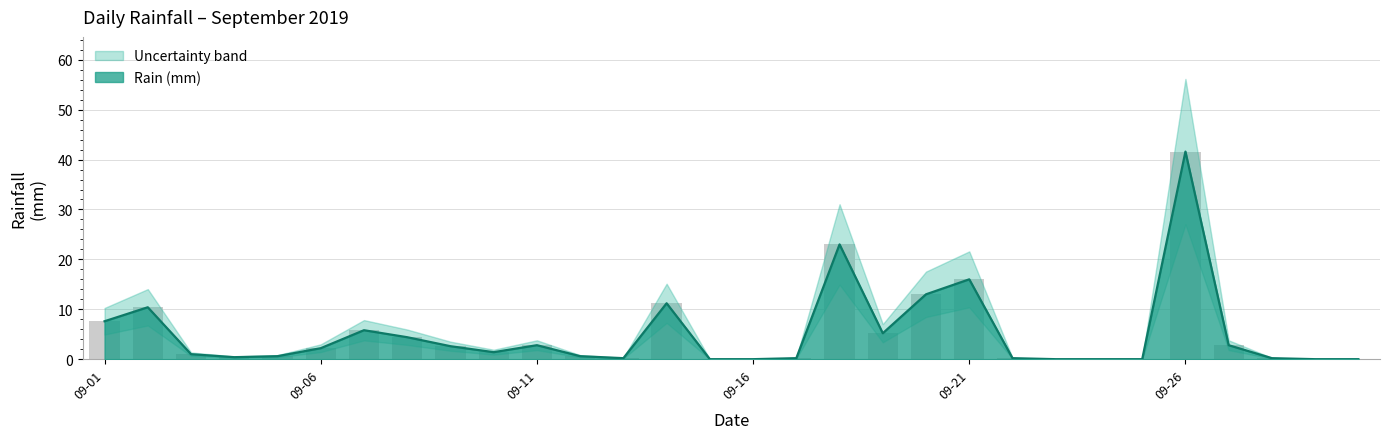

Rank the categories by value from lowest to highest.

2019-09-15, 2019-09-16, 2019-09-23, 2019-09-24, 2019-09-25, 2019-09-29, 2019-09-30, 2019-09-13, 2019-09-17, 2019-09-22, 2019-09-28, 2019-09-04, 2019-09-05, 2019-09-12, 2019-09-03, 2019-09-10, 2019-09-06, 2019-09-09, 2019-09-11, 2019-09-27, 2019-09-08, 2019-09-19, 2019-09-07, 2019-09-01, 2019-09-02, 2019-09-14, 2019-09-20, 2019-09-21, 2019-09-18, 2019-09-26